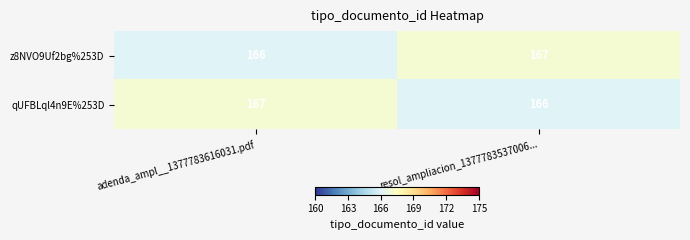

Rank the series at adenda_ampl__1377783616031.pdf from highest to lowest value.

qUFBLql4n9E%253D, z8NVO9Uf2bg%253D